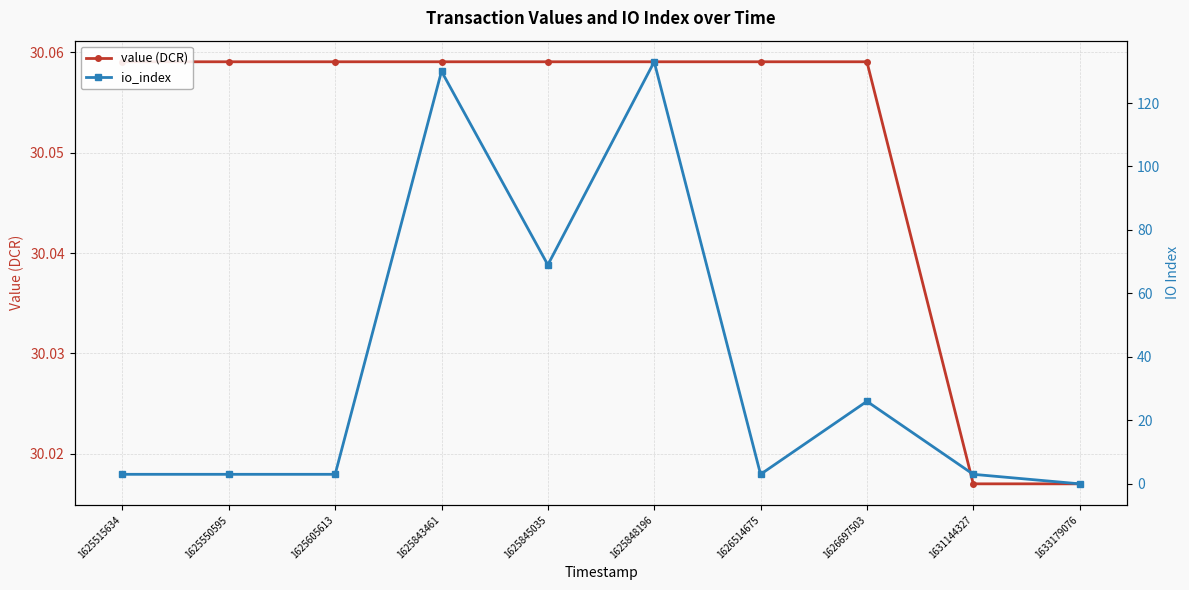

What is the approximate value of io_index at 1625845035?

69.0